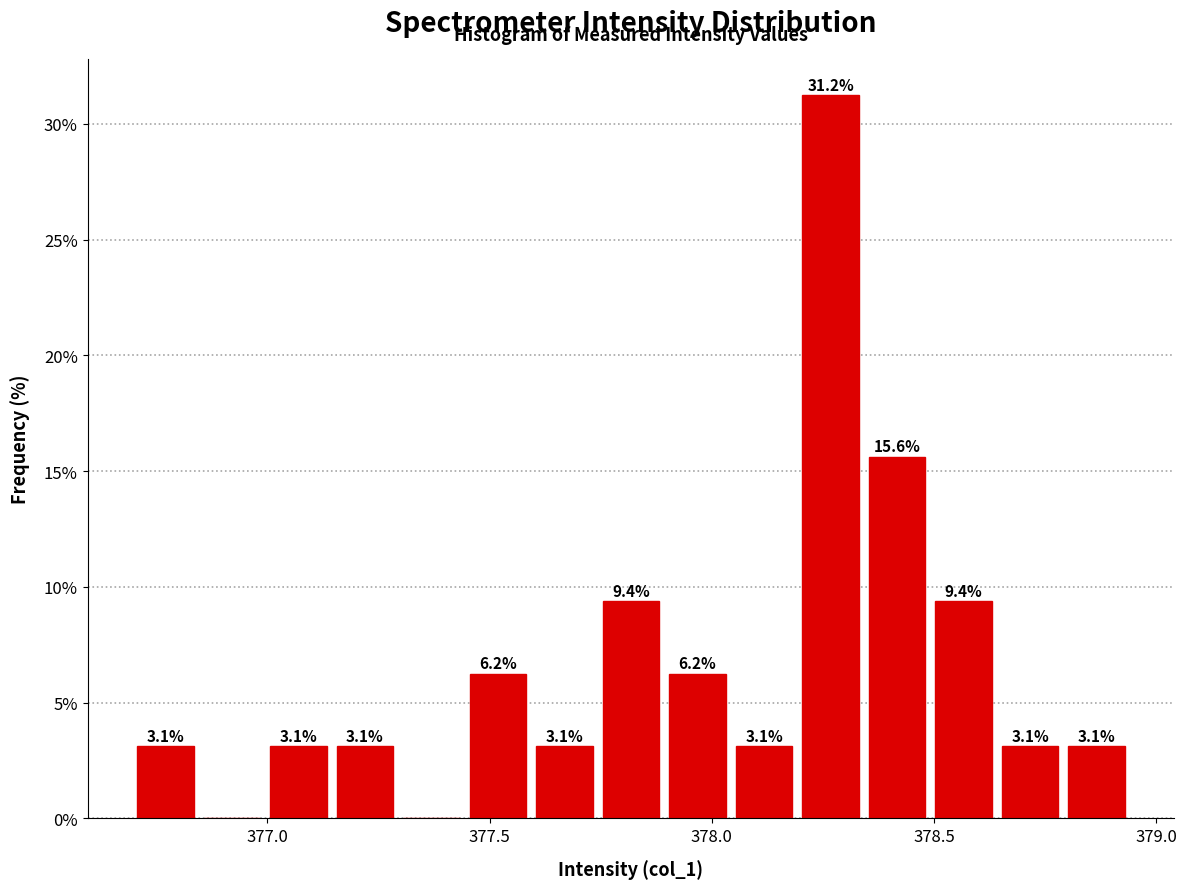

Around what value on the x-axis is the tallest bar? Give the approximate position of its centre, as read against the axis.

378.25